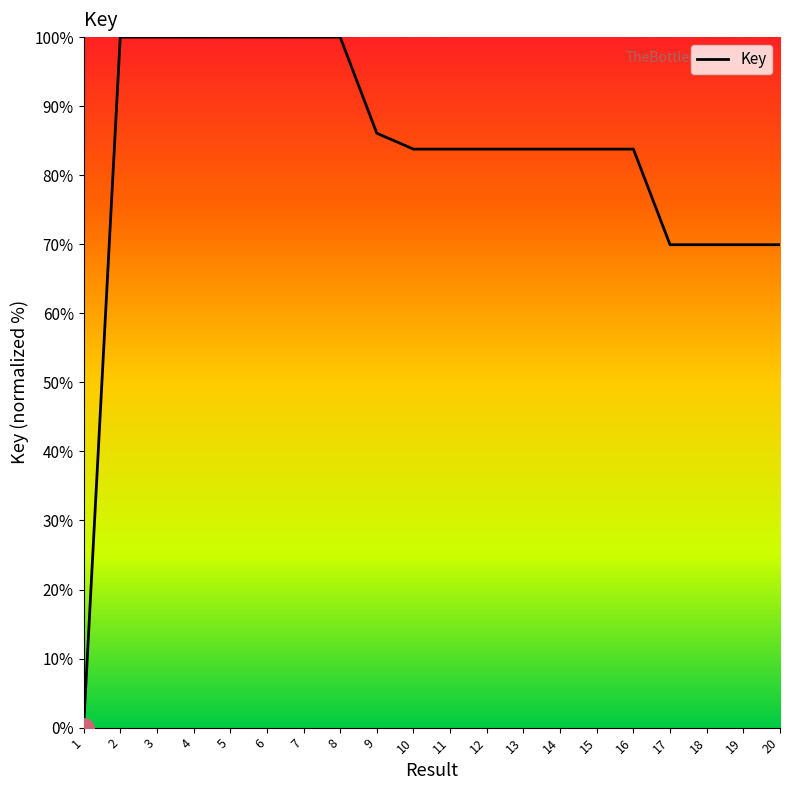

What is the sum of the values at 13 and 3?

183.8